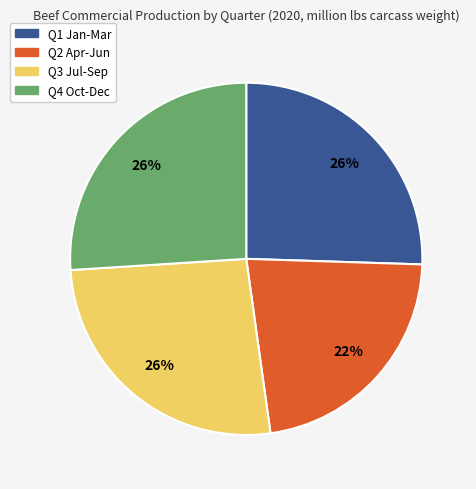

Which has a higher value, Q4 Oct-Dec or Q2 Apr-Jun?

Q4 Oct-Dec